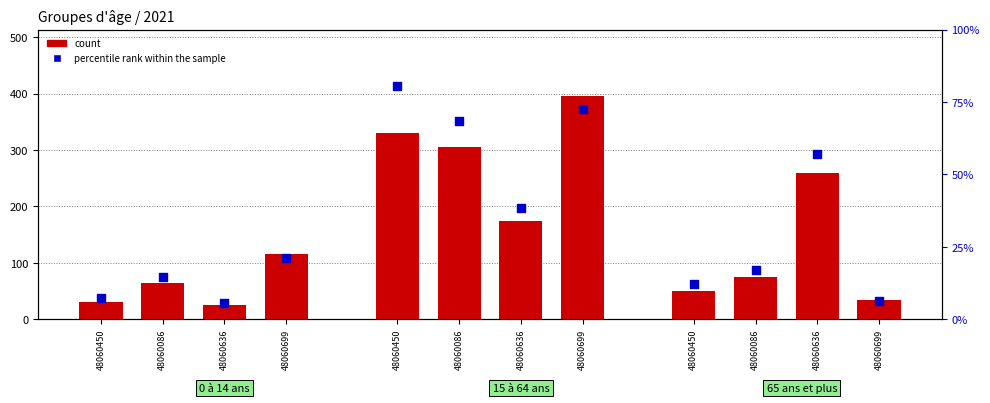

What is the total value across all series at 48060086?

79.6